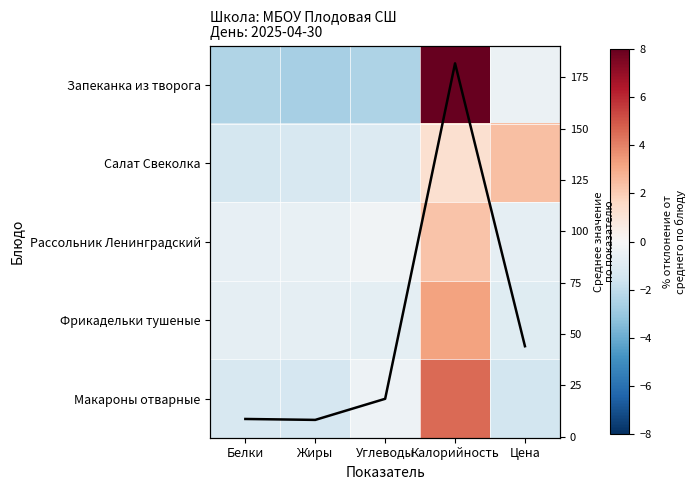

How many series are shown in this chart?

6